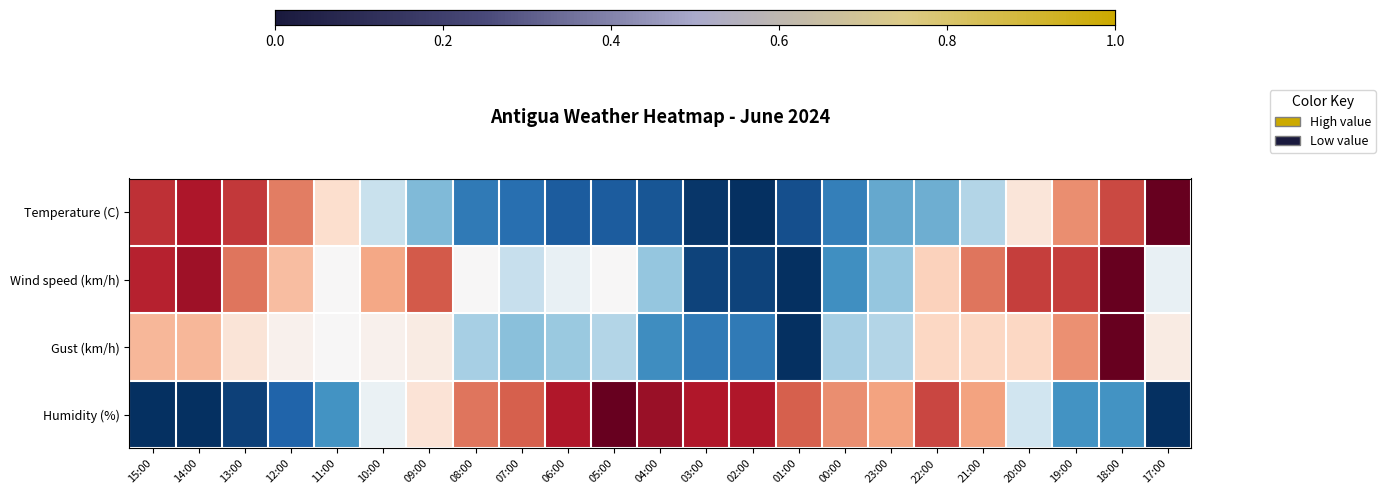

Reading left to right, transcribe all the data shown in this chart.

Temperature (C): 0.7	0.8	0.7	0.5	0.2	-0.2	-0.4	-0.7	-0.8	-0.8	-0.8	-0.9	-1.0	-1.0	-0.9	-0.7	-0.5	-0.5	-0.3	0.1	0.5	0.7	1.0
Wind speed (km/h): 0.8	0.8	0.5	0.3	0.0	0.4	0.6	0.0	-0.2	-0.1	0.0	-0.4	-0.9	-0.9	-1.0	-0.6	-0.4	0.2	0.5	0.7	0.7	1.0	-0.1
Gust (km/h): 0.3	0.3	0.1	0.0	0.0	0.0	0.1	-0.3	-0.4	-0.4	-0.3	-0.6	-0.7	-0.7	-1.0	-0.3	-0.3	0.2	0.2	0.2	0.5	1.0	0.1
Humidity (%): -1.0	-1.0	-0.9	-0.8	-0.6	-0.1	0.1	0.5	0.6	0.8	1.0	0.9	0.8	0.8	0.6	0.5	0.4	0.7	0.4	-0.2	-0.6	-0.6	-1.0